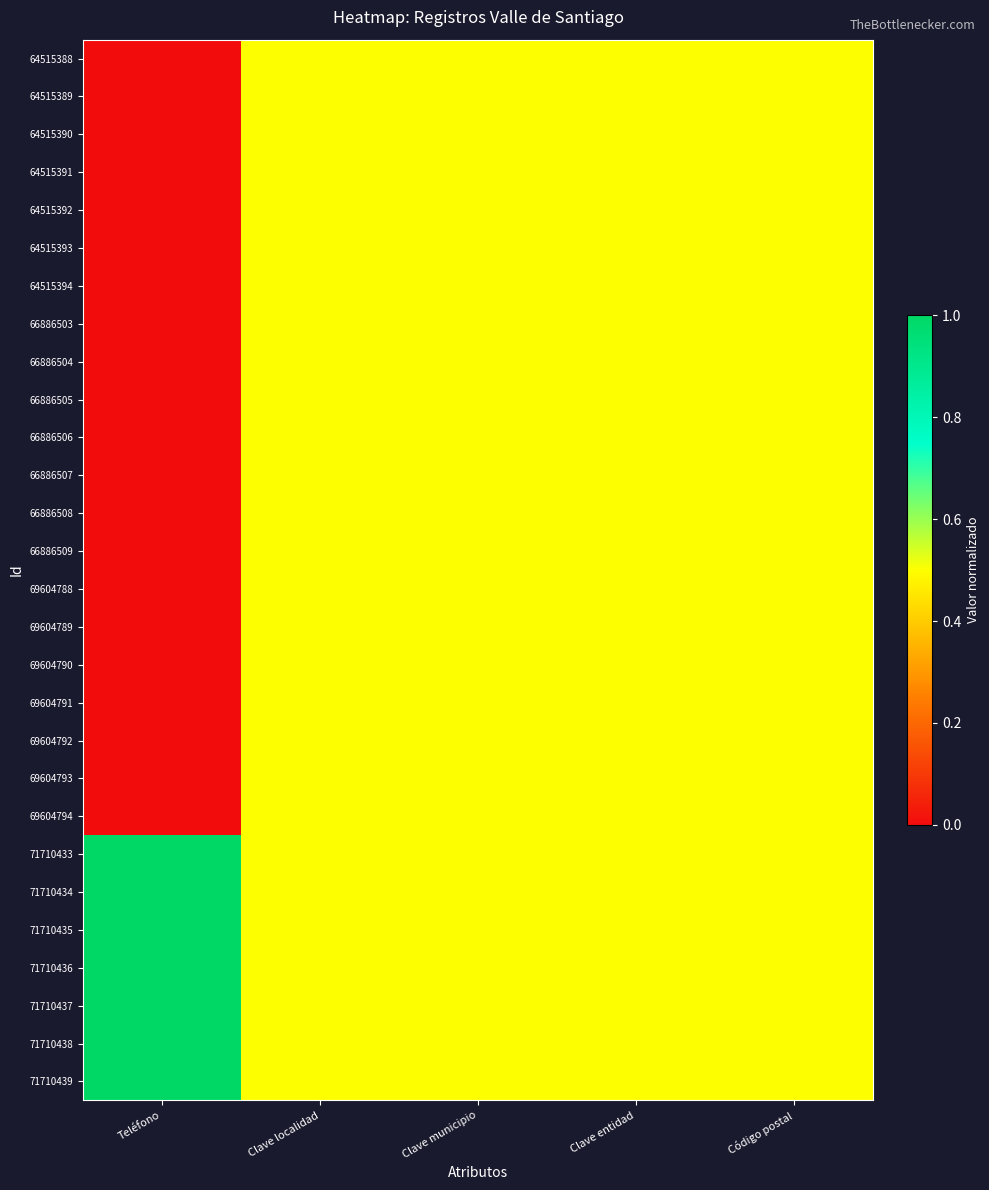

How many categories are shown in the chart?

5